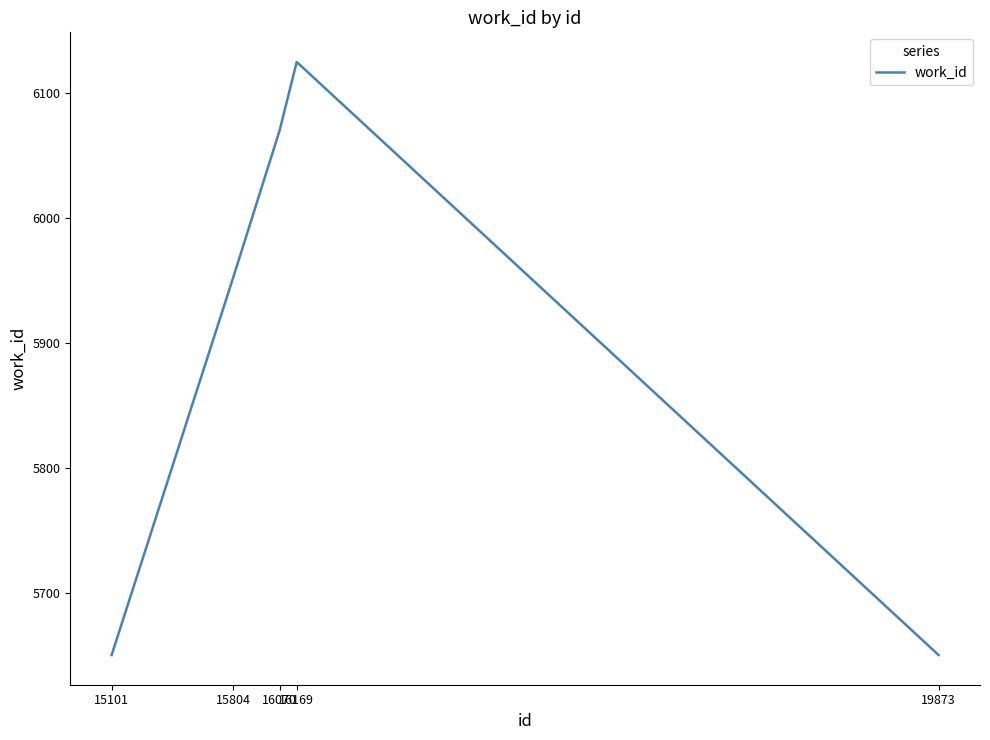

What is the difference between the maximum and minimum values?

475